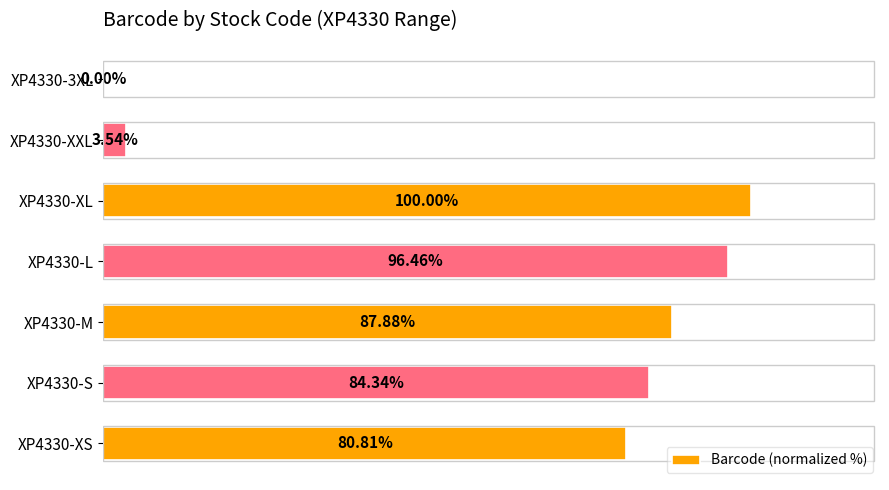

Which has a higher value, XP4330-XS or XP4330-XL?

XP4330-XL